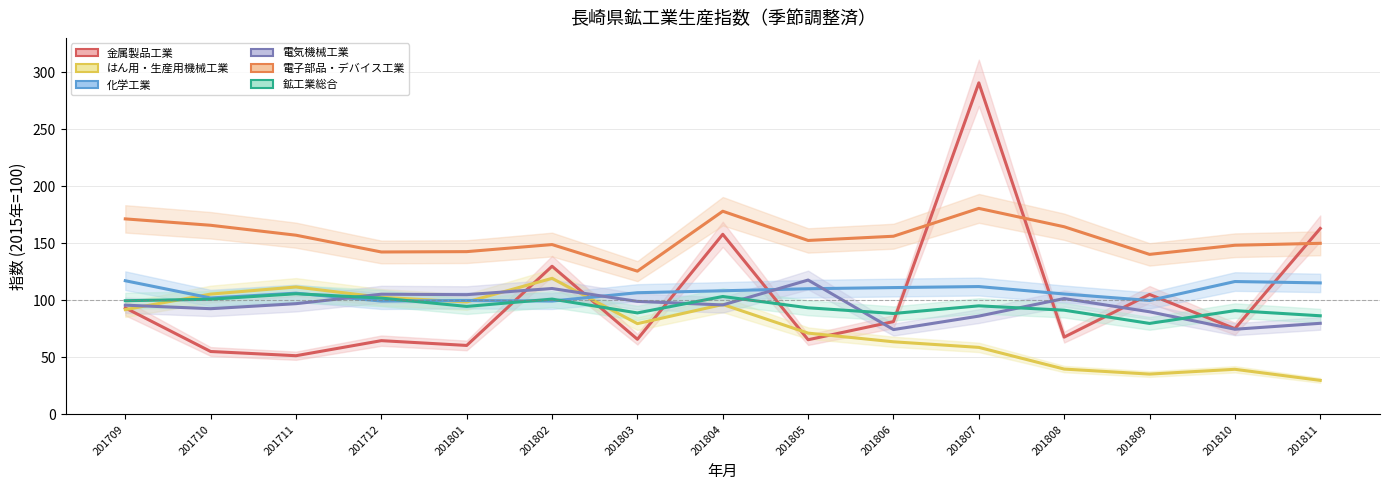

Is the value of はん用・生産用機械工業 at 201804 greater than the value of 電気機械工業 at 201711?

No